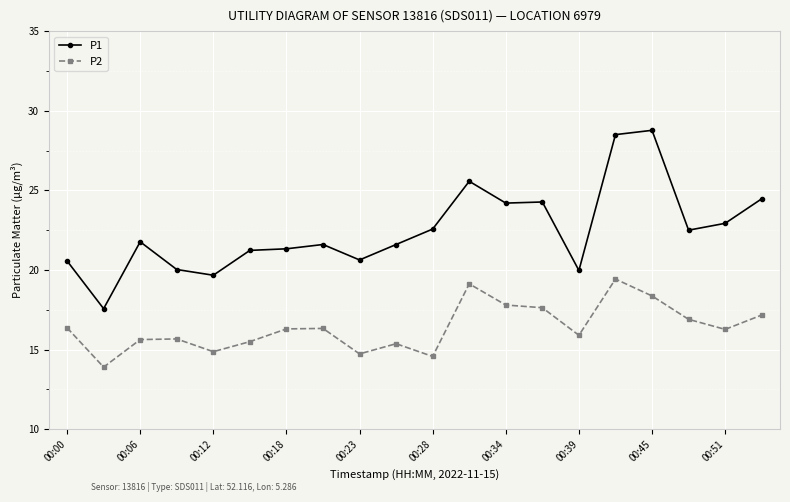

What is the value of the P1 point at the 11th from the left?

22.6